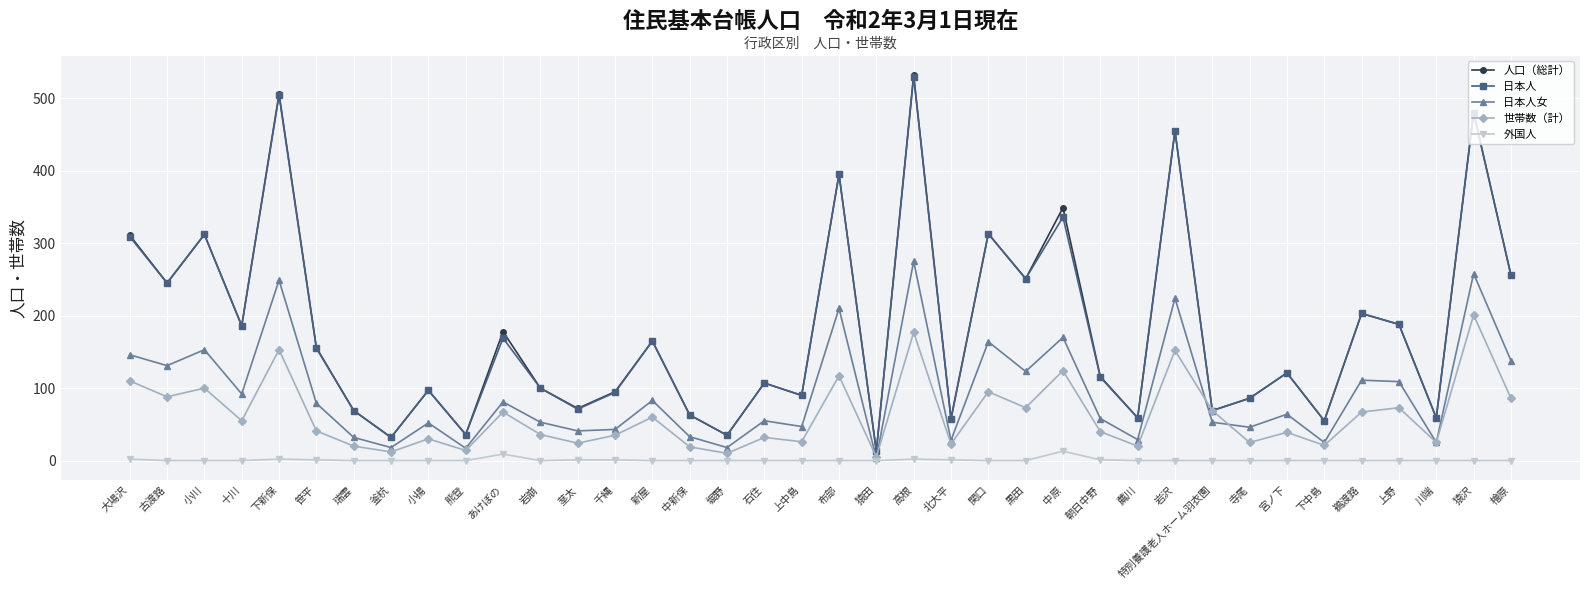

What is the label of the 7th point from the left?

瑞雲